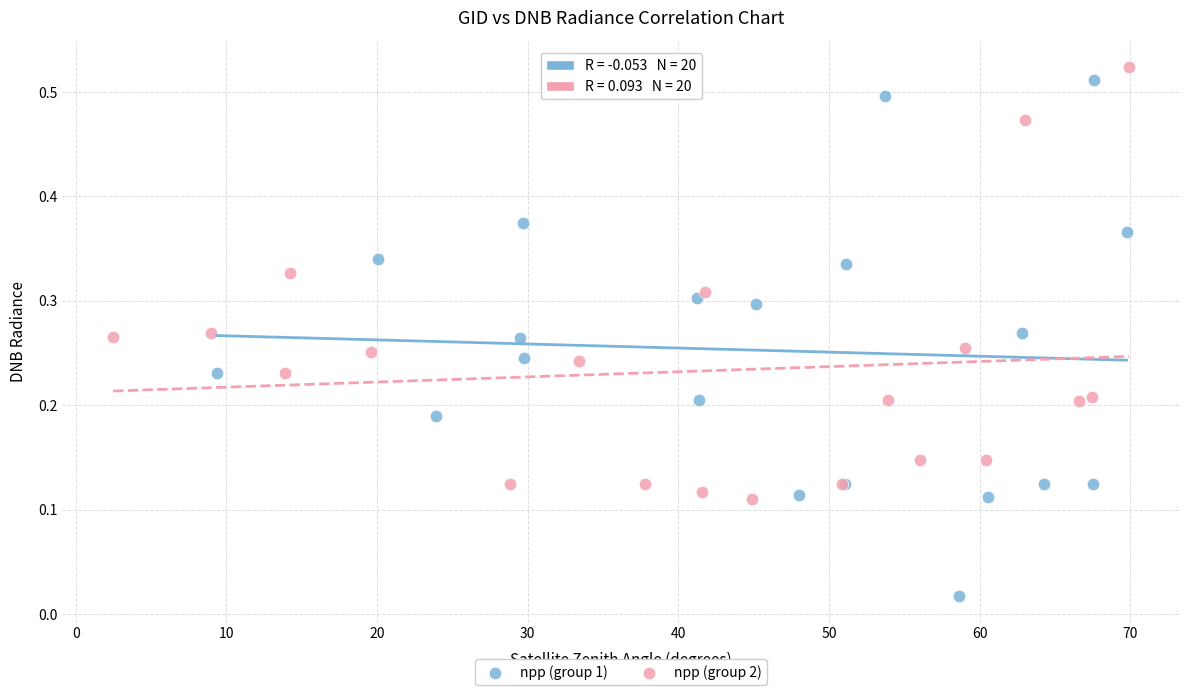

Which series has the largest Y range (max minus min)?

npp (group 1)